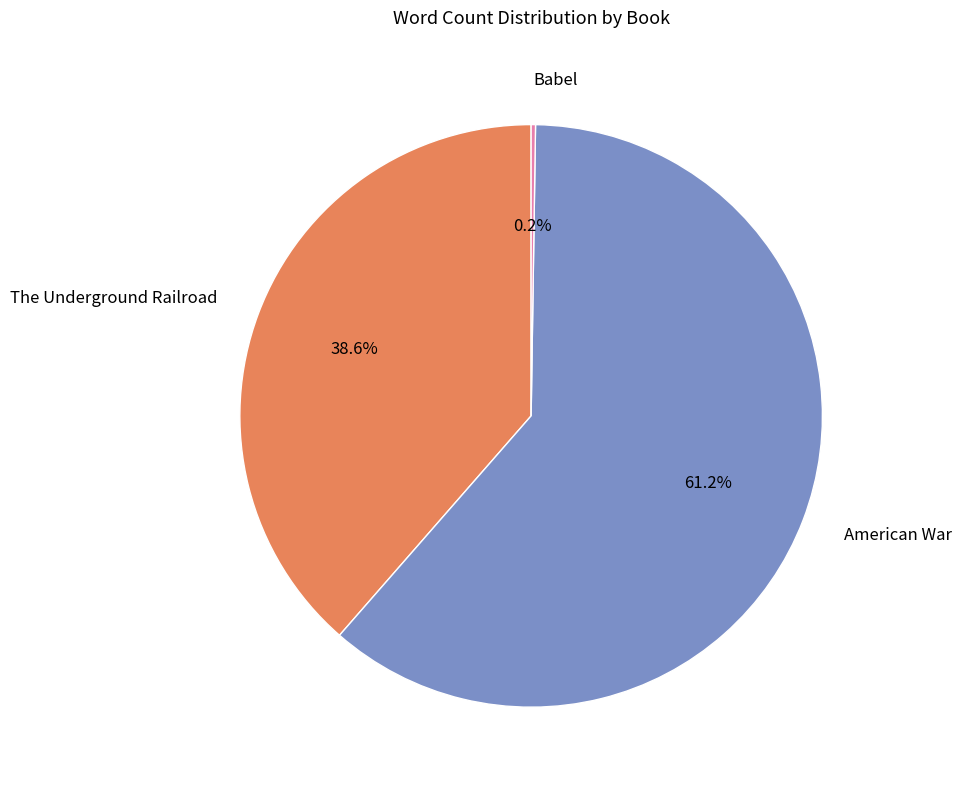

What percentage is NOT represented by American War?

38.8%